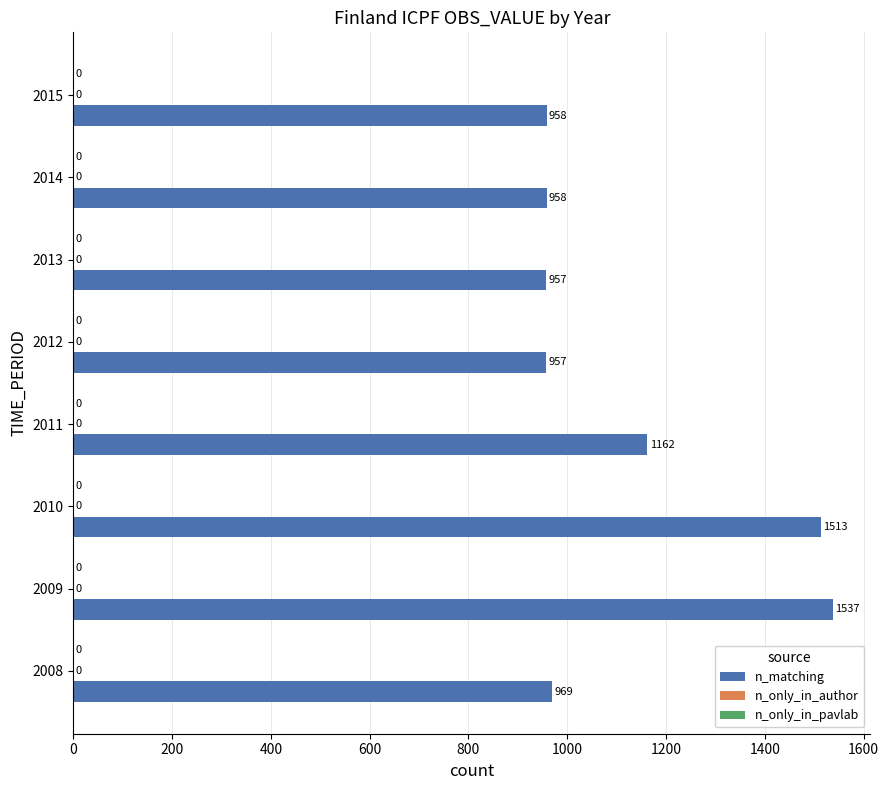

Does the chart contain any negative values?

No